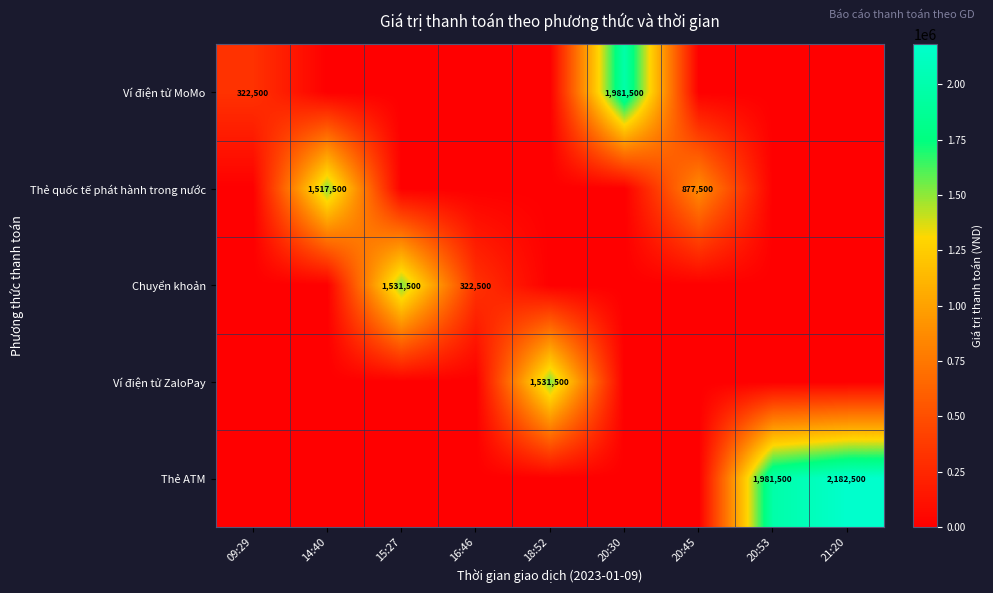

True or false: Chuyển khoản has a value of 322500 at 16:46.

True